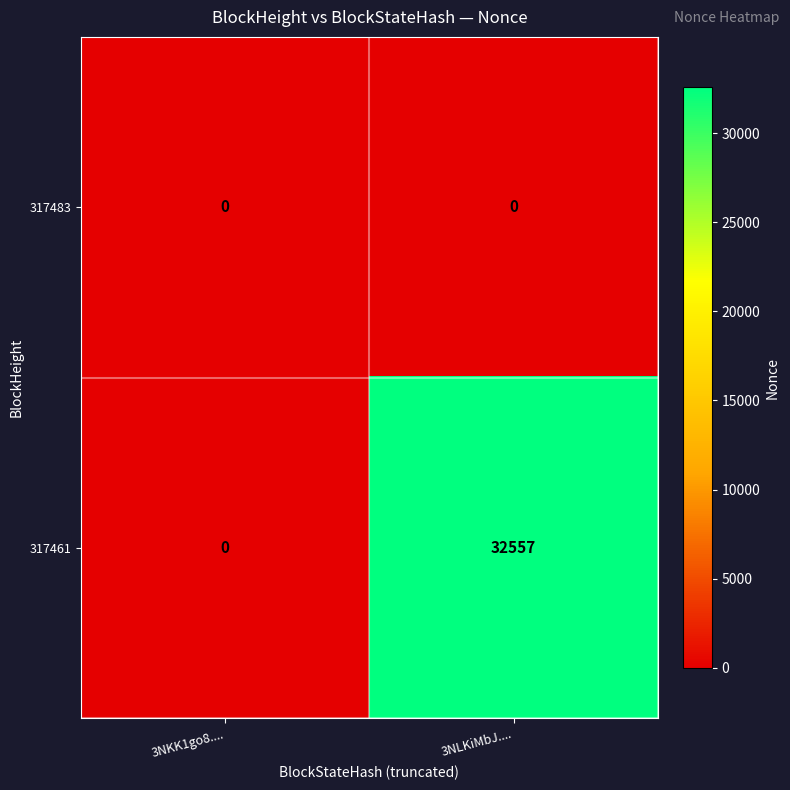

Is it true that 317461 equals 32557 at 3NLKiMbJ....?

True